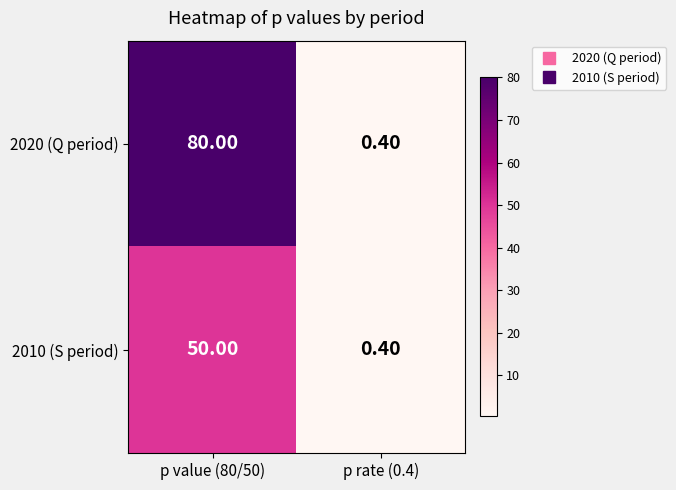

What is the minimum value shown in the chart?

0.4